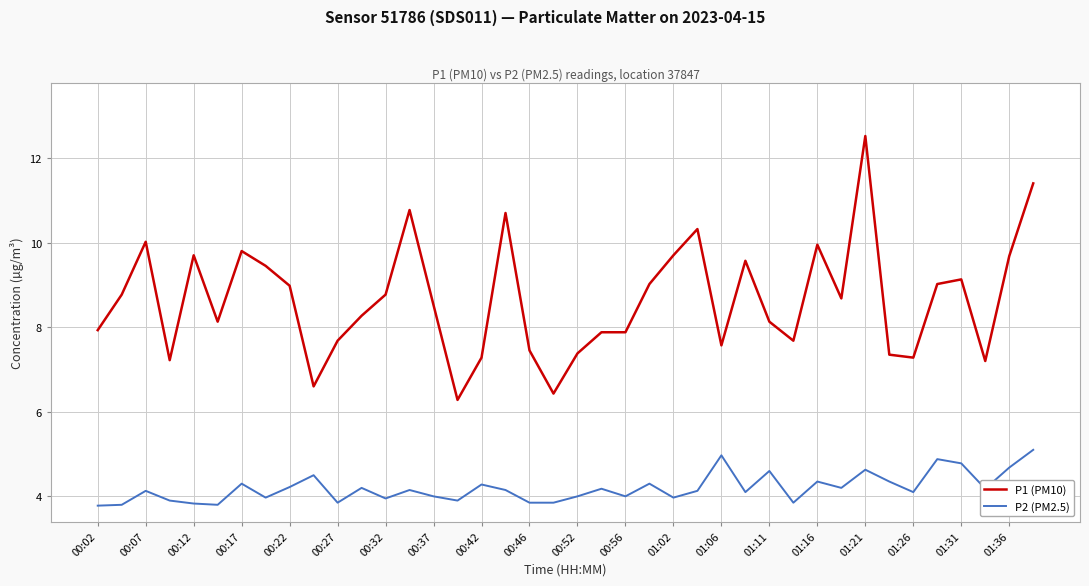

Does the chart have visible grid lines?

Yes